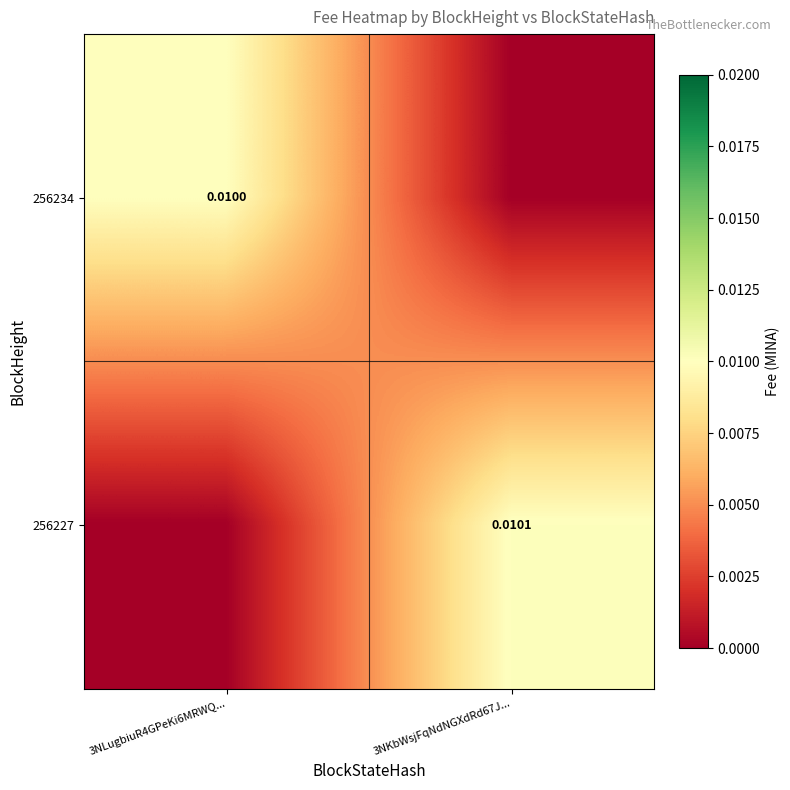

The value of 256227 at 3NLugbiuR4GPeKi6MRWQ... is 0.0. True or false?

False